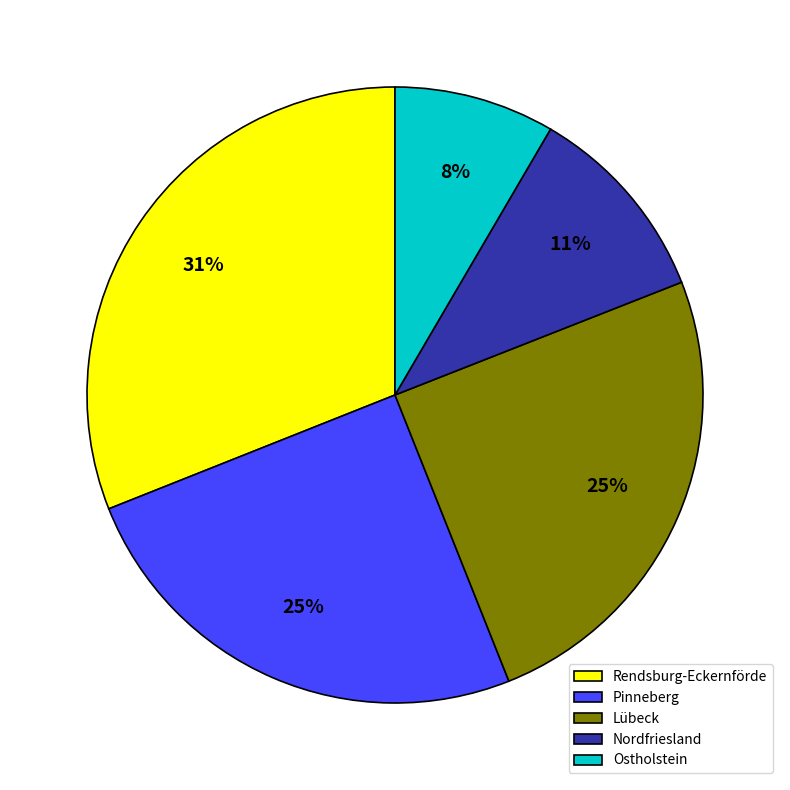

To the nearest percent, what is the difference between the Pinneberg and Rendsburg-Eckernförde slice percentages?

6%